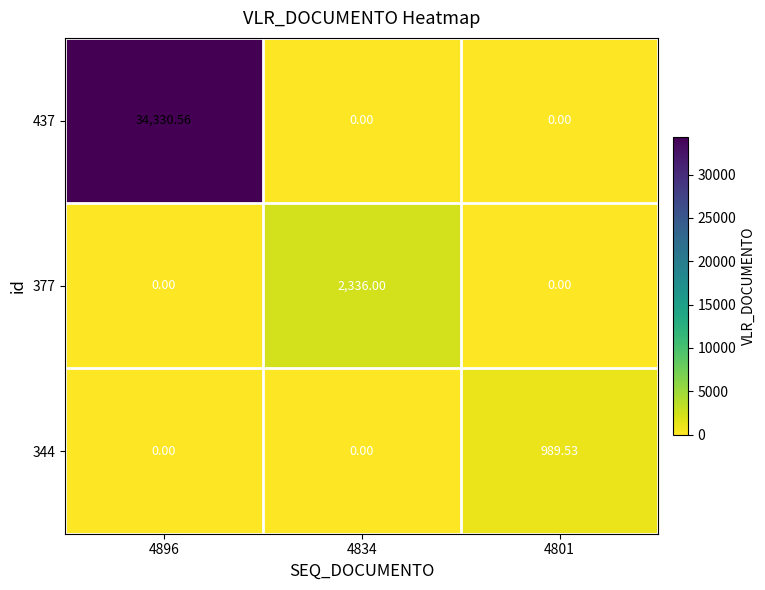

Is the value of 344 at 4834 greater than the value of 437 at 4896?

No